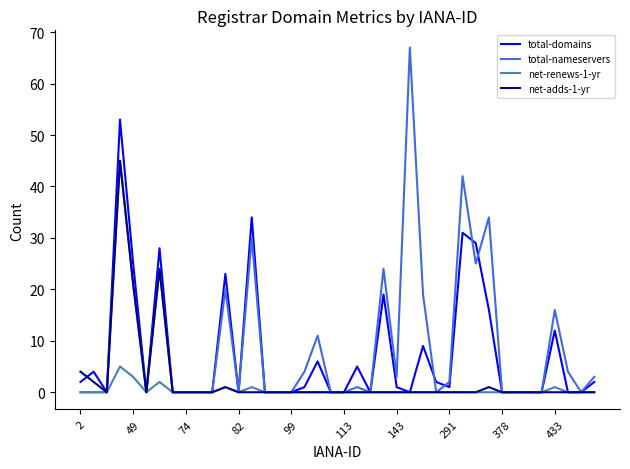

Reading right to left, extract all data points from this chart.

total-domains: 2	0	0	12	0	0	0	0	16	29	31	1	2	9	0	1	19	0	5	0	0	6	1	0	0	0	34	0	23	0	0	0	0	28	0	25	53	0	4	2
total-nameservers: 3	0	4	16	0	0	0	0	34	25	42	2	0	19	67	3	24	0	1	0	0	11	4	0	0	0	30	0	20	0	0	0	0	24	0	21	45	0	0	0
net-renews-1-yr: 0	0	0	1	0	0	0	0	0	0	0	0	0	0	0	0	0	0	0	0	0	0	0	0	0	0	1	0	1	0	0	0	0	2	0	3	5	0	0	0
net-adds-1-yr: 0	0	0	0	0	0	0	0	1	0	0	0	0	0	0	0	0	0	0	0	0	0	0	0	0	0	0	0	1	0	0	0	0	24	0	21	45	0	2	4